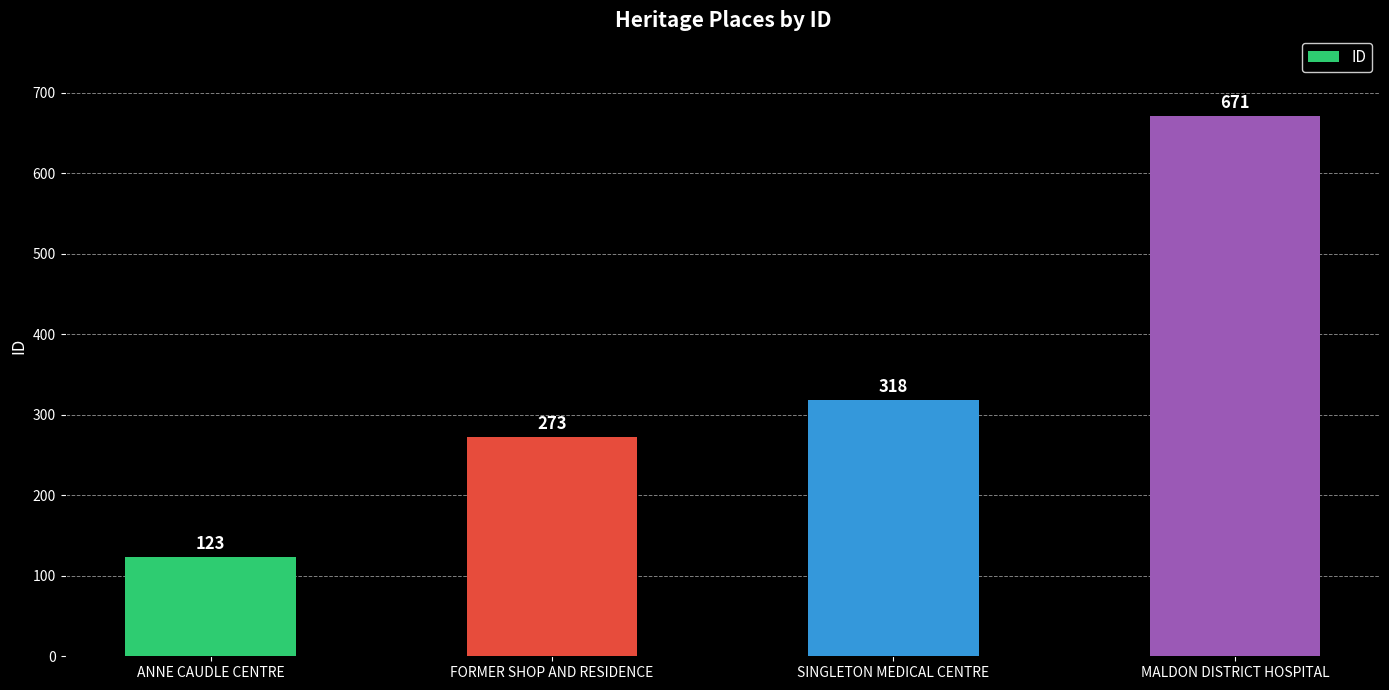

At which label is the value closest to 397?

SINGLETON MEDICAL CENTRE